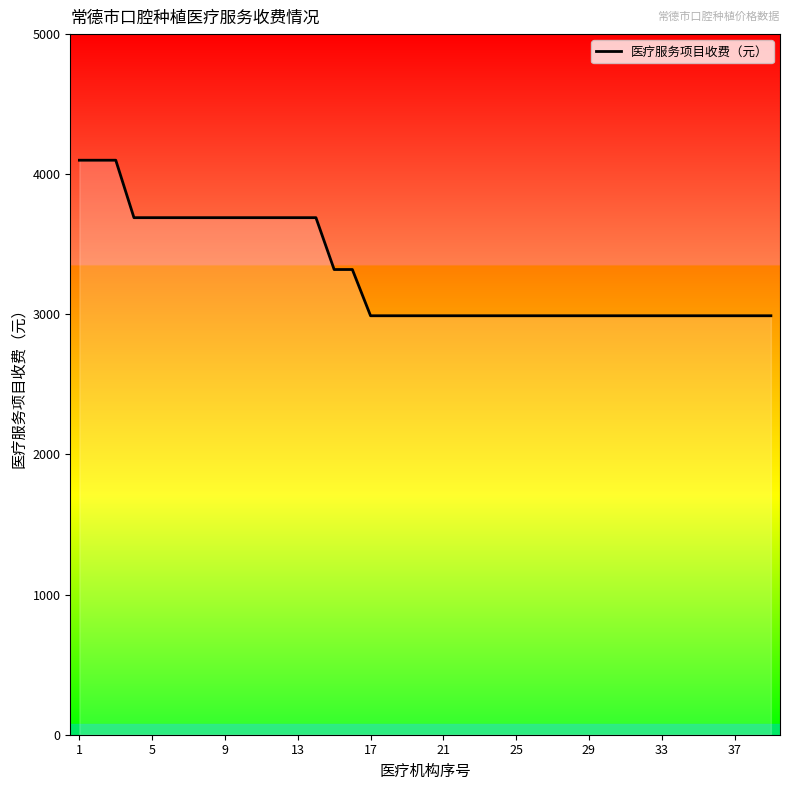

What is the maximum value shown in the chart?

4100